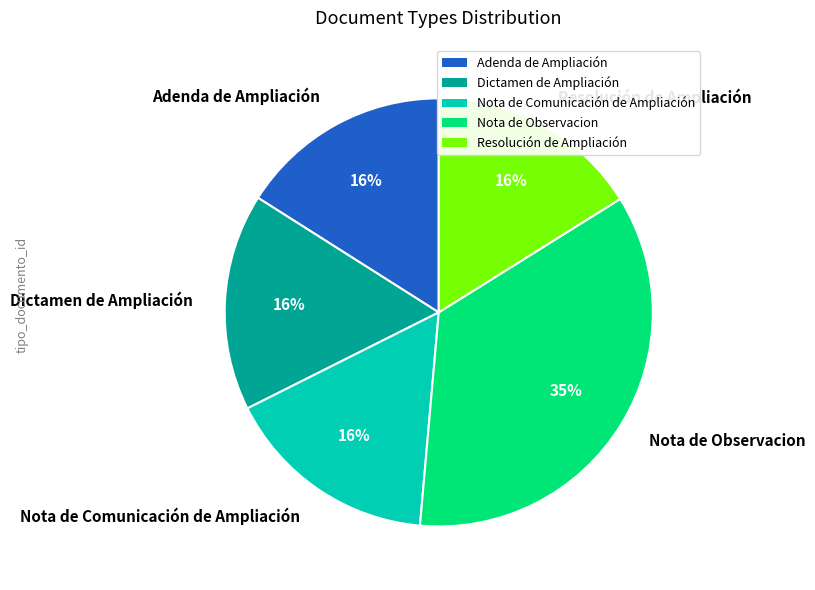

Combined, do Adenda de Ampliación and Resolución de Ampliación account for over 50%?

No